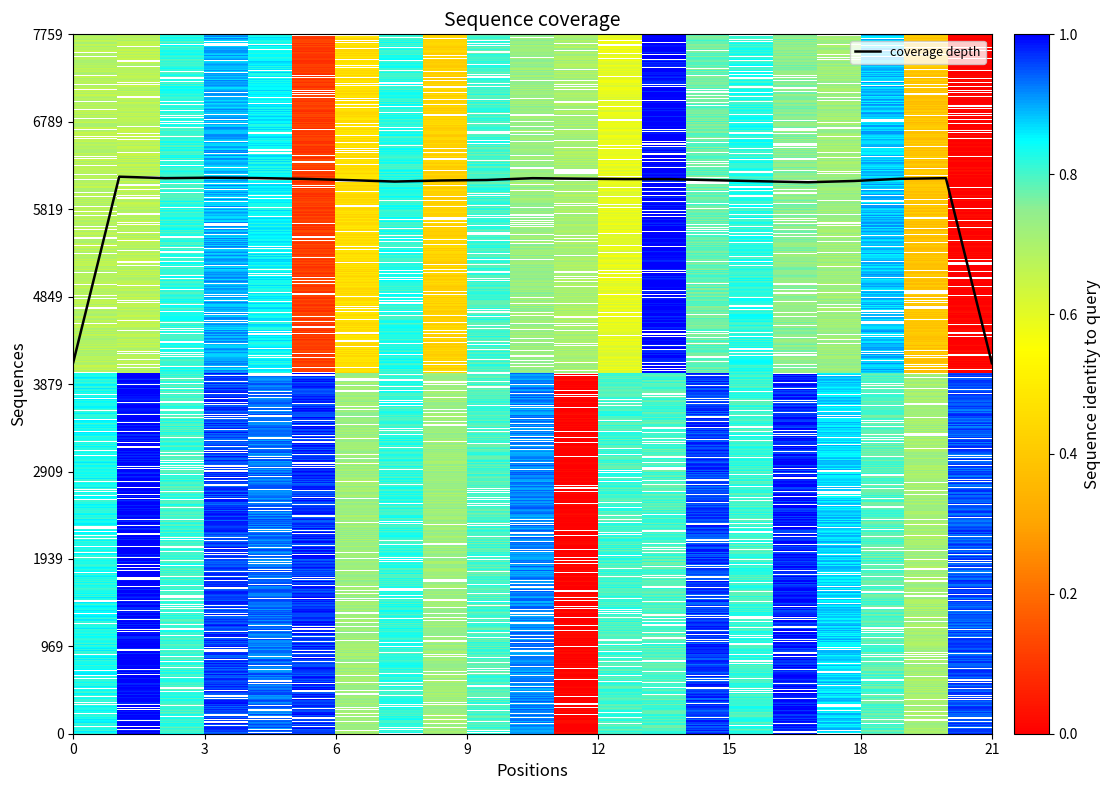

Reading left to right, list all the values displayed in this chart.

tr|S5SY19|S5SY19_9CIRC: 0.8	1.0	0.8	1.0	1.0	1.0	0.7	0.8	0.7	0.8	0.9	0.0	0.8	0.8	0.9	0.8	1.0	0.9	0.8	0.7	1.0
tr|S5T695|S5T695_9CIRC: 0.7	0.7	0.8	0.9	0.8	0.1	0.4	0.8	0.4	0.8	0.7	0.7	0.6	1.0	0.8	0.8	0.8	0.7	0.9	0.4	0.0